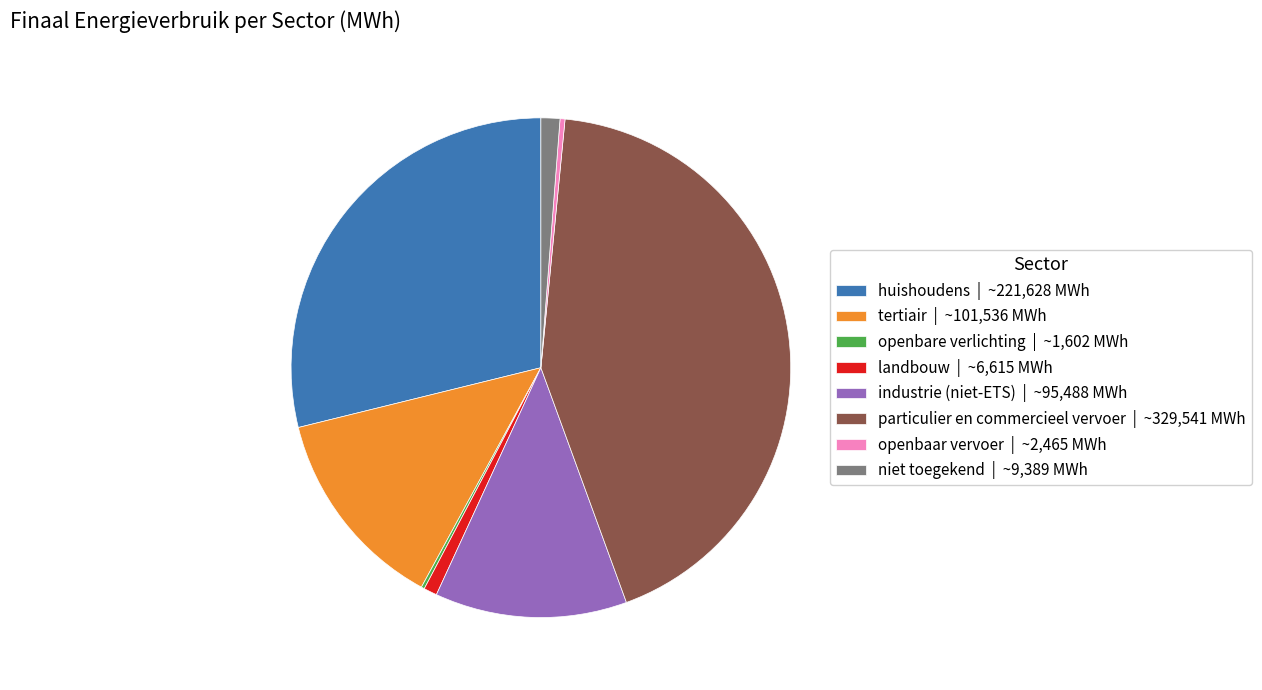

Is there any slice that represents more than half of the pie?

No